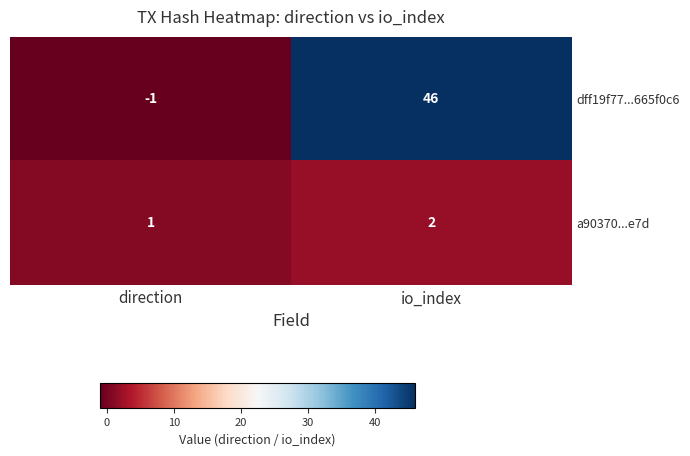

At which label is dff19f77...665f0c6 closest to 22?

direction